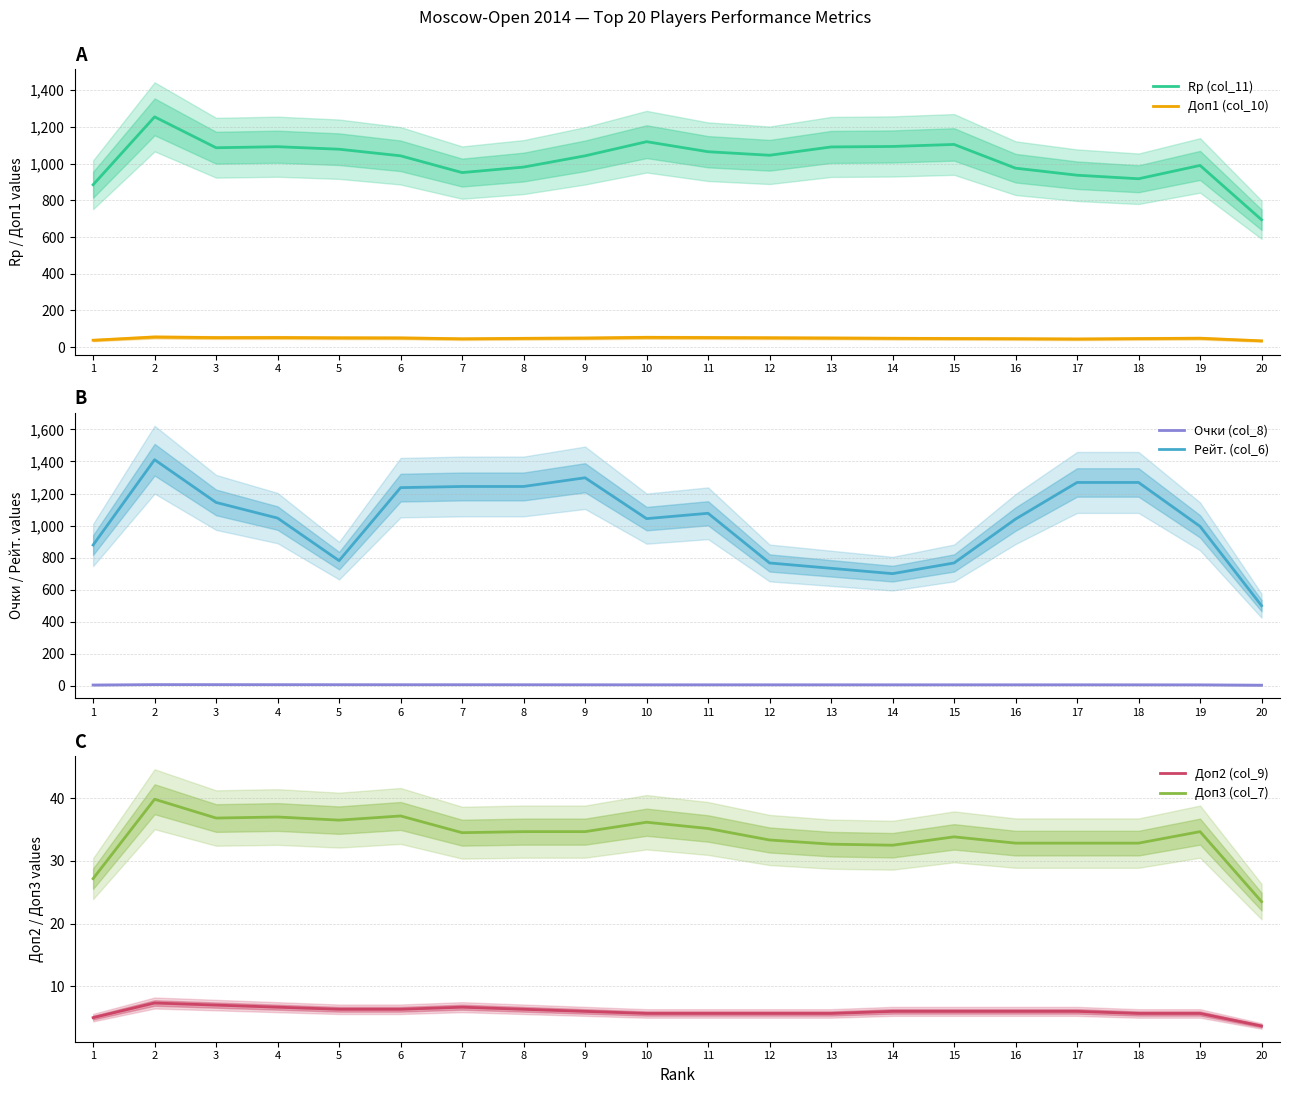

True or false: Очки (col_8) and Доп1 (col_10) cross at least once.

False